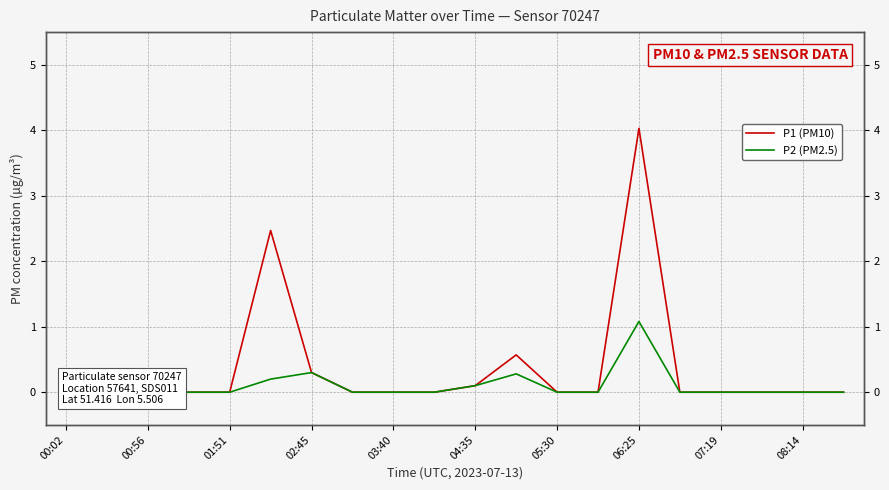

What is the difference between the highest and lowest values at 11?

0.3